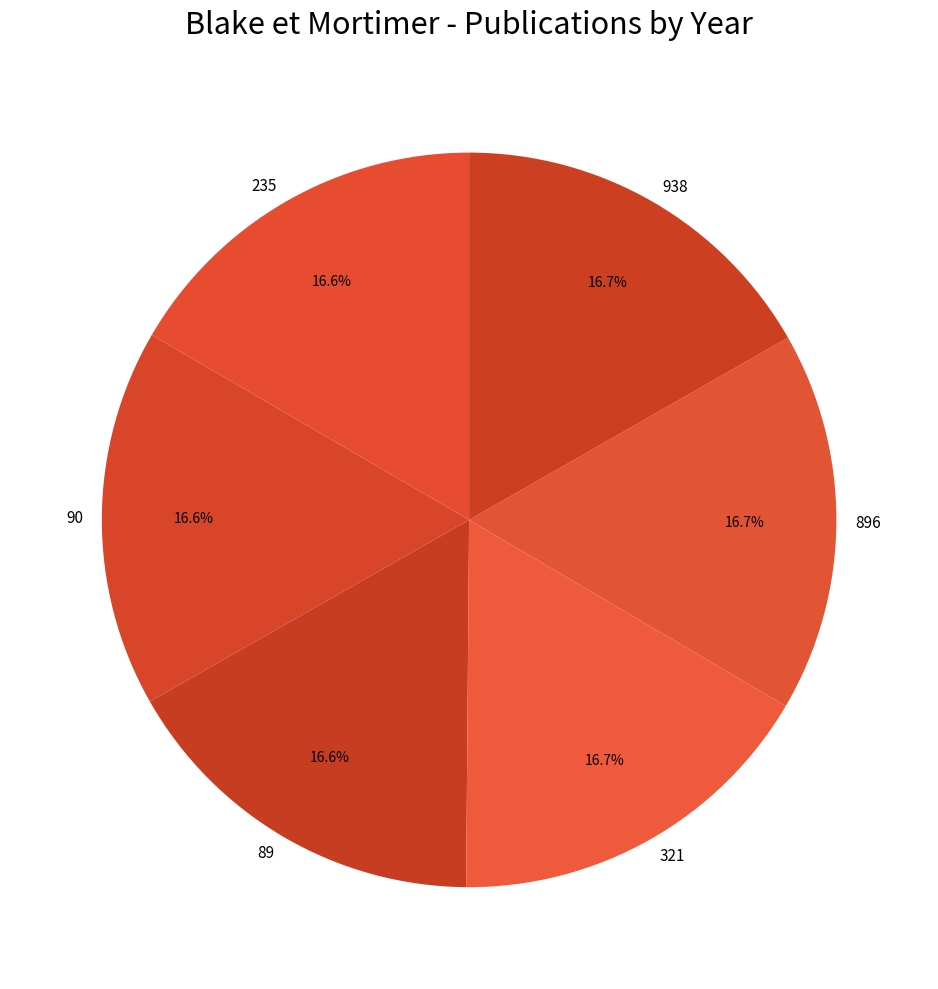

To the nearest percent, what percentage of the pie is 896?

17%